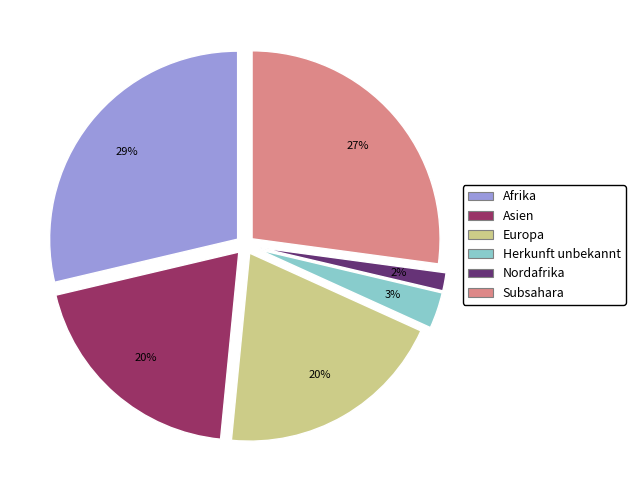

To the nearest percent, what is the average slice percentage?

17%